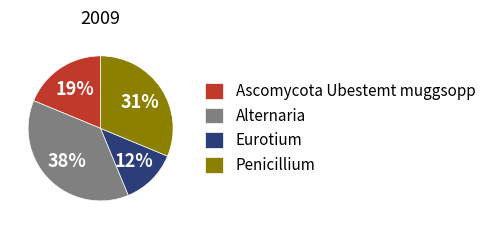

To the nearest percent, what is the difference between the Alternaria and Ascomycota Ubestemt muggsopp slice percentages?

19%